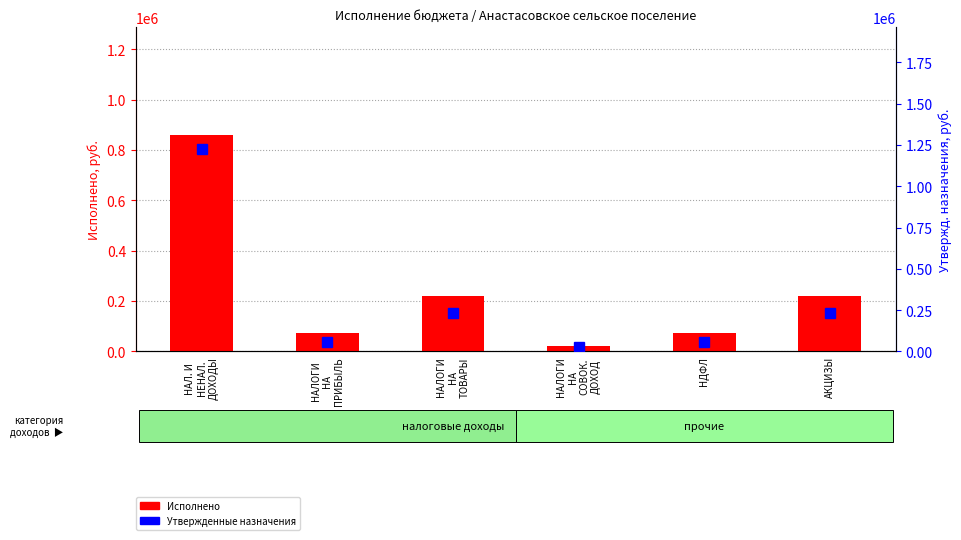

Reading left to right, extract all data points from this chart.

Исполнено: НАЛ. И
НЕНАЛ.
ДОХОДЫ=857518.6	НАЛОГИ
НА
ПРИБЫЛЬ=74996.1	НАЛОГИ
НА
ТОВАРЫ=220562.7	НАЛОГИ
НА
СОВОК.
ДОХОД=22868.8	НДФЛ=74996.1	АКЦИЗЫ=220562.7
Утвержденные назначения: НАЛ. И
НЕНАЛ.
ДОХОДЫ=1225089.0	НАЛОГИ
НА
ПРИБЫЛЬ=54600.0	НАЛОГИ
НА
ТОВАРЫ=230000.0	НАЛОГИ
НА
СОВОК.
ДОХОД=26000.0	НДФЛ=54600.0	АКЦИЗЫ=230000.0